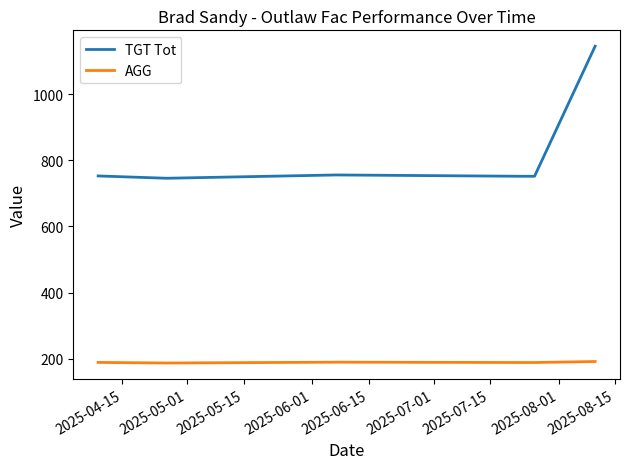

True or false: AGG and TGT Tot intersect in this chart.

False